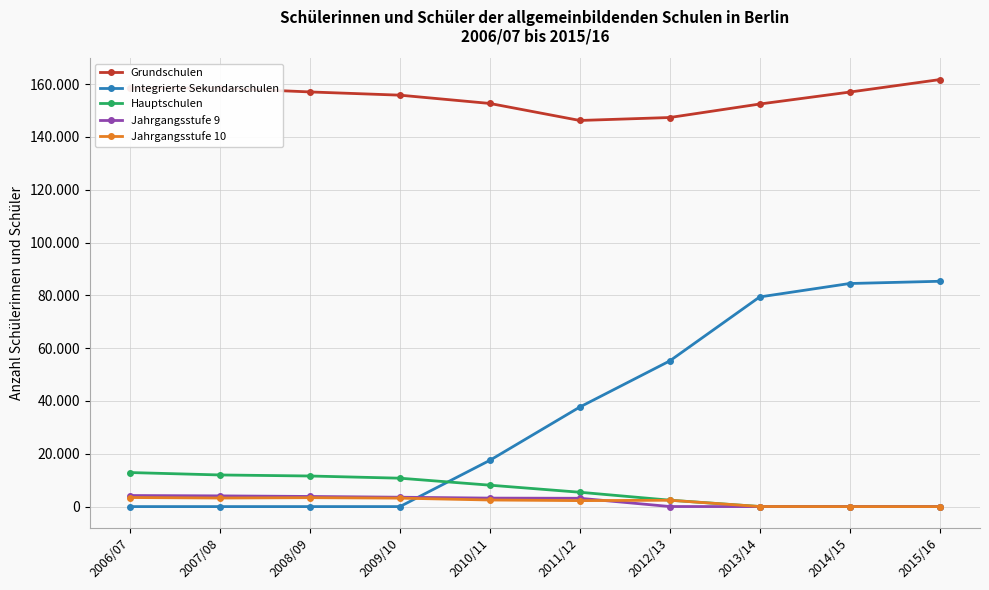

What are all the series names shown in the legend?

Grundschulen, Integrierte Sekundarschulen, Hauptschulen, Jahrgangsstufe 9, Jahrgangsstufe 10